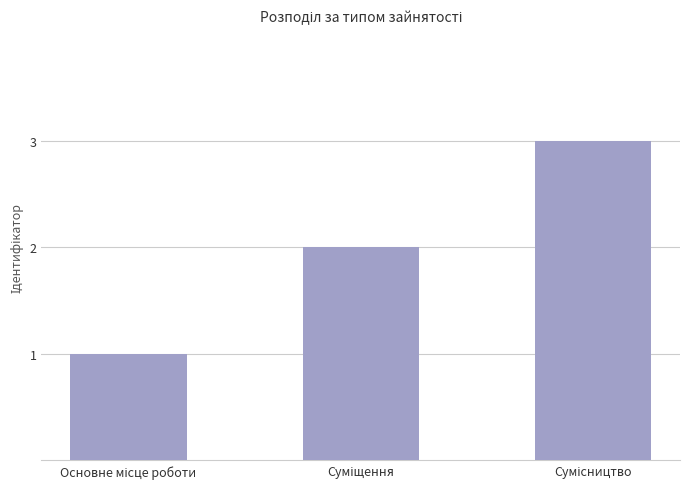

How many values are between 1 and 3?

3